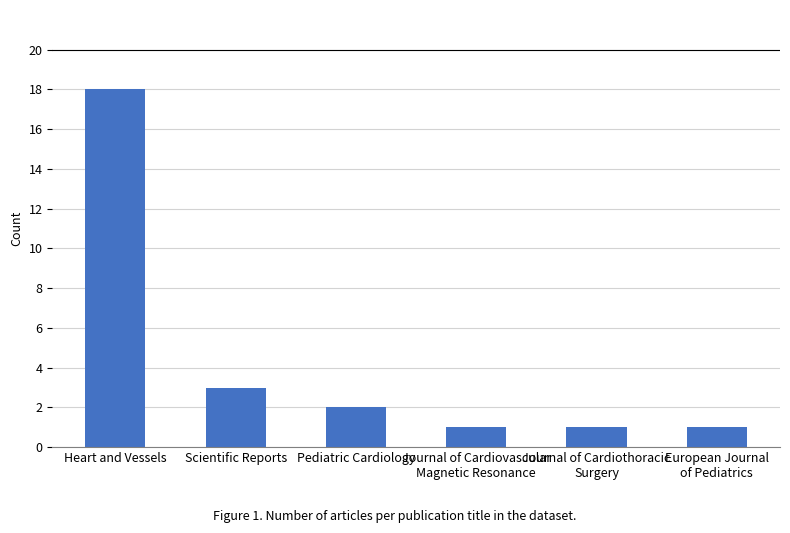

Between Pediatric Cardiology and Journal of Cardiothoracic
Surgery, which is larger?

Pediatric Cardiology